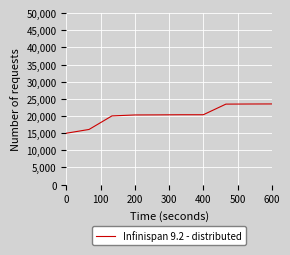

What is the difference between the maximum and minimum values?

8524